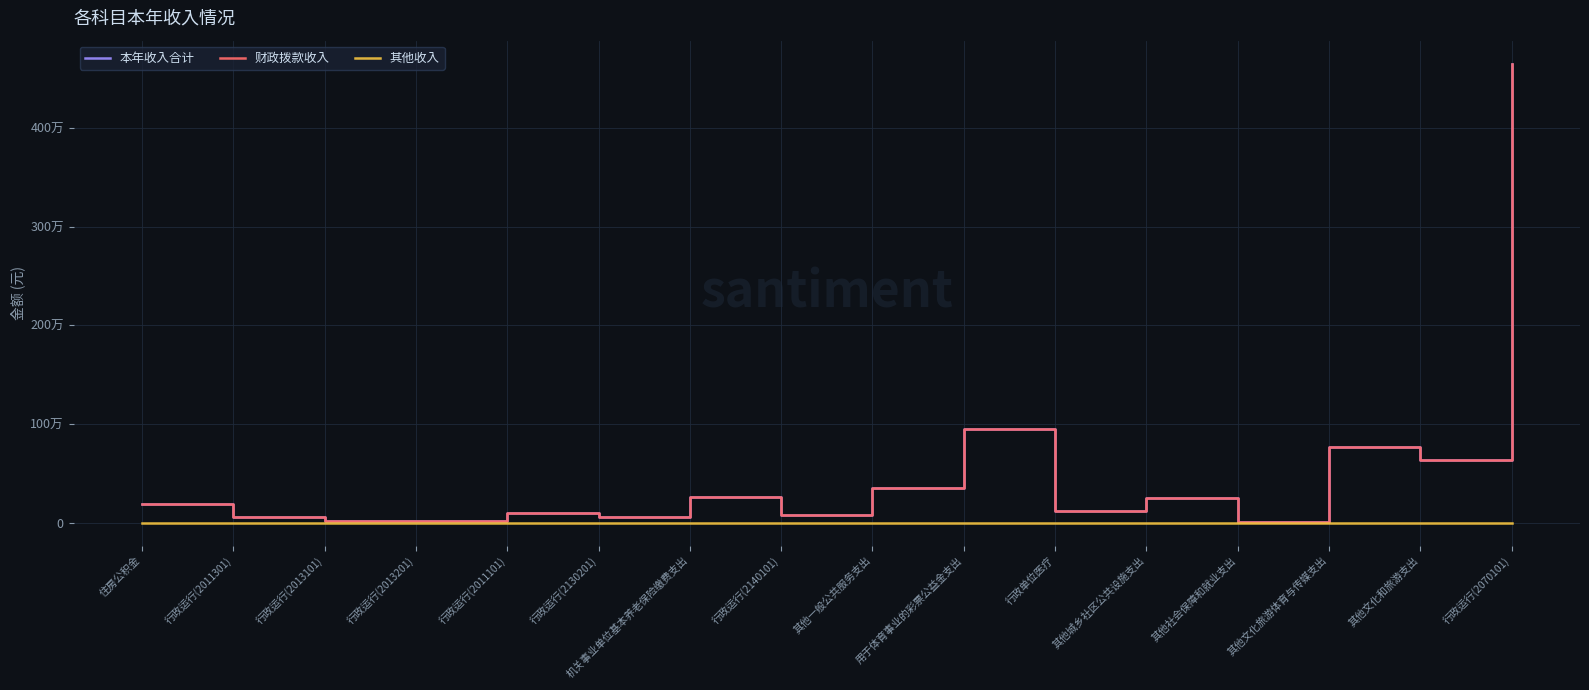

The value of 本年收入合计 at 行政运行(2070101) is 4651406.5. True or false?

True